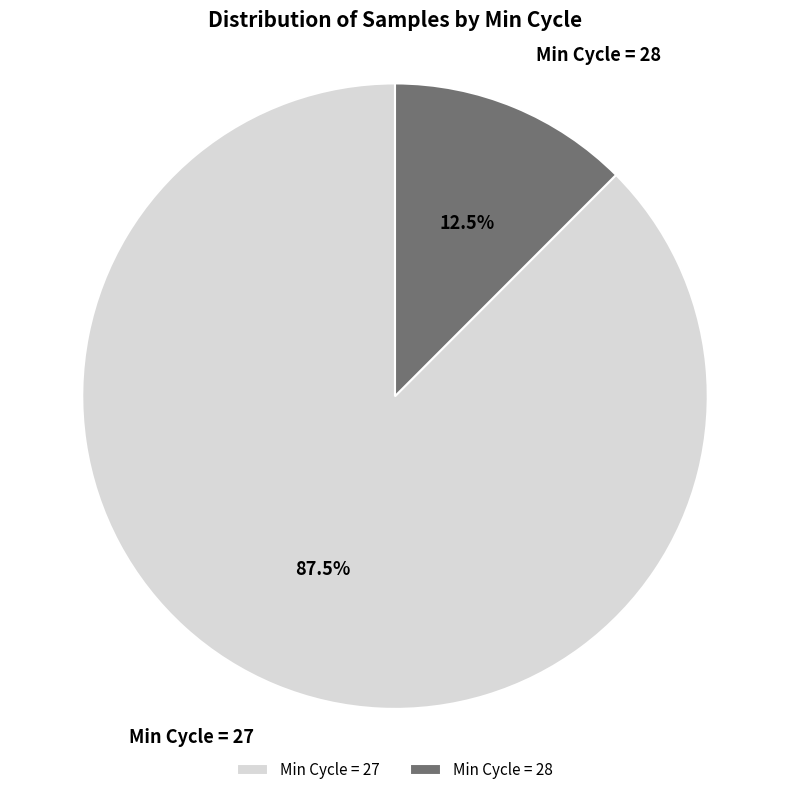

What is the total percentage of Min Cycle = 27 and Min Cycle = 28?

100.0%